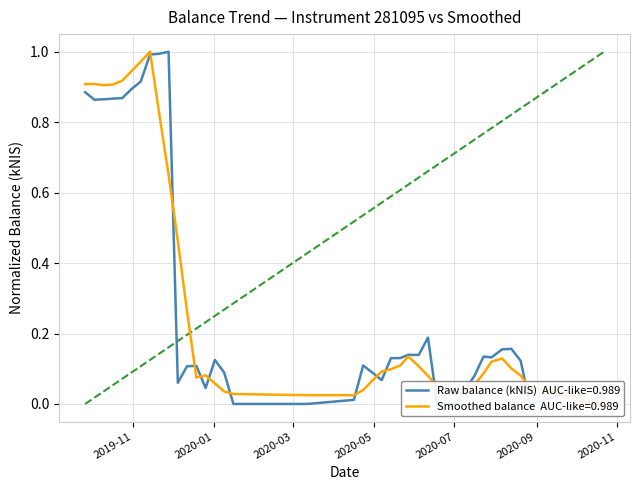

What is the difference between the second highest and minimum values?

1.0